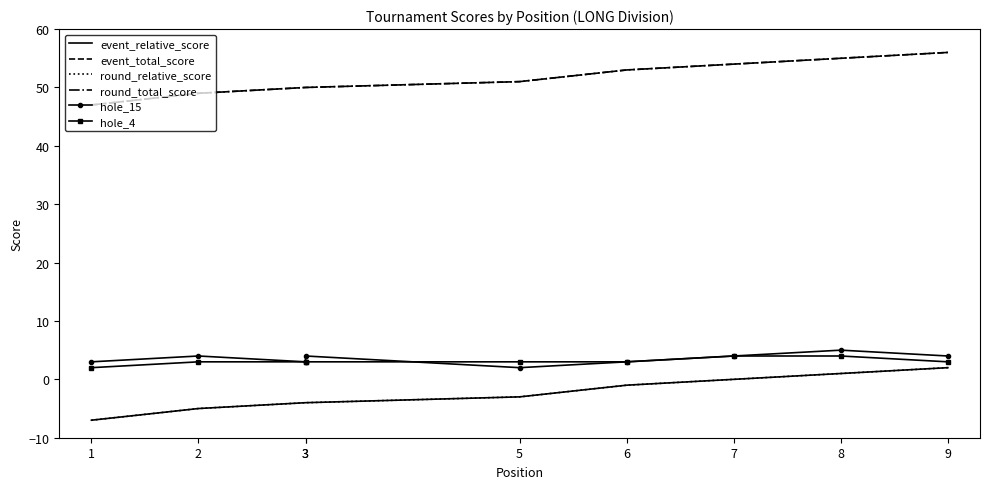

Reading left to right, list all the values displayed in this chart.

event_relative_score: -7	-5	-4	-4	-3	-1	0	1	2
event_total_score: 47	49	50	50	51	53	54	55	56
round_relative_score: -7	-5	-4	-4	-3	-1	0	1	2
round_total_score: 47	49	50	50	51	53	54	55	56
hole_15: 3	4	3	4	2	3	4	5	4
hole_4: 2	3	3	3	3	3	4	4	3